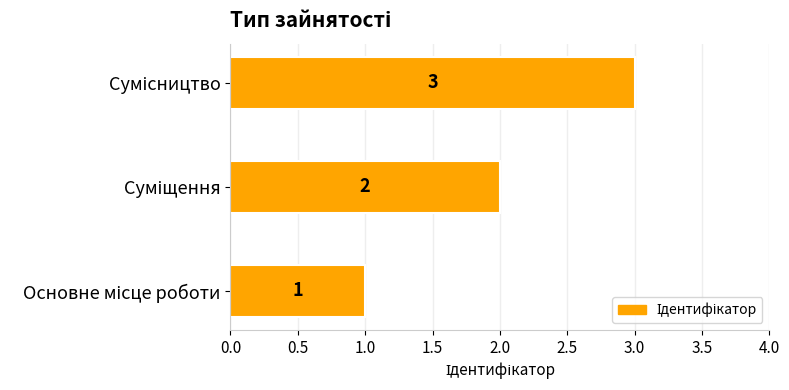

Count the values in the range 1 to 3.

3